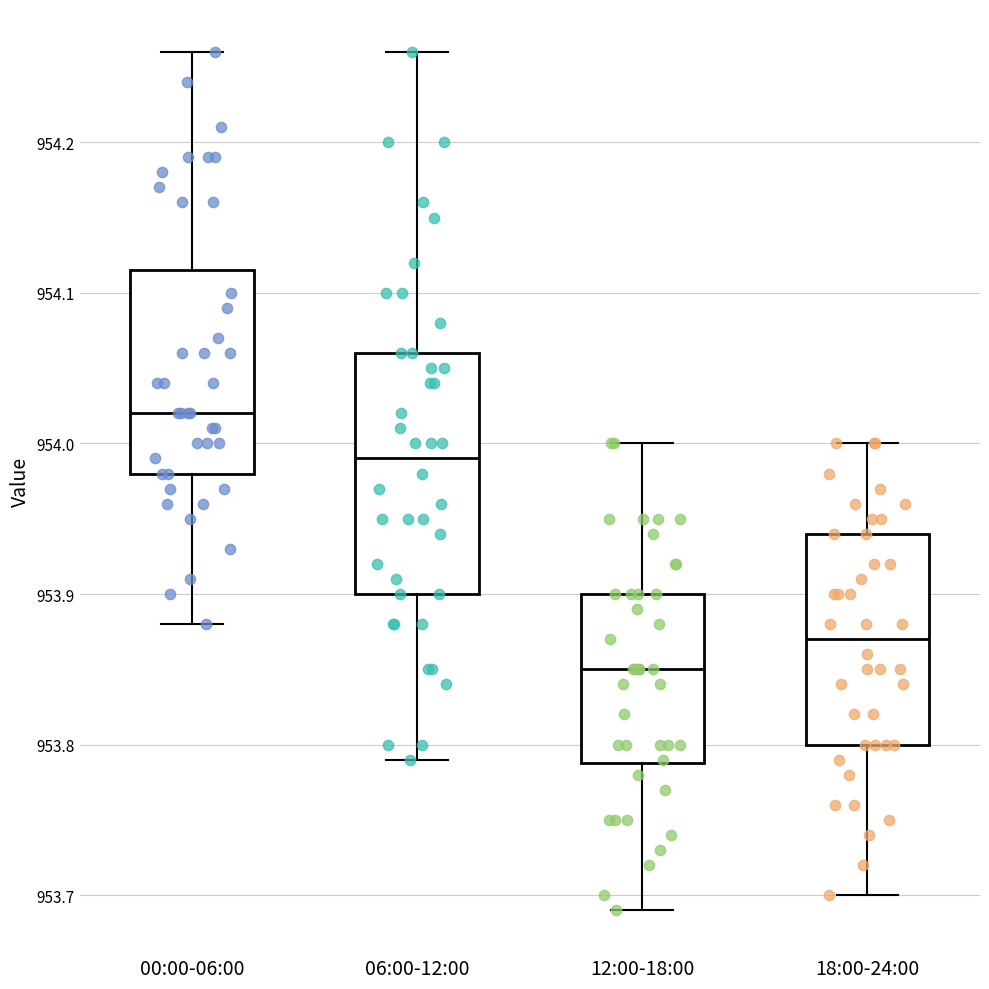

Comparing the boxes themselves (not the whiskers), which one is the tallest?

06:00-12:00